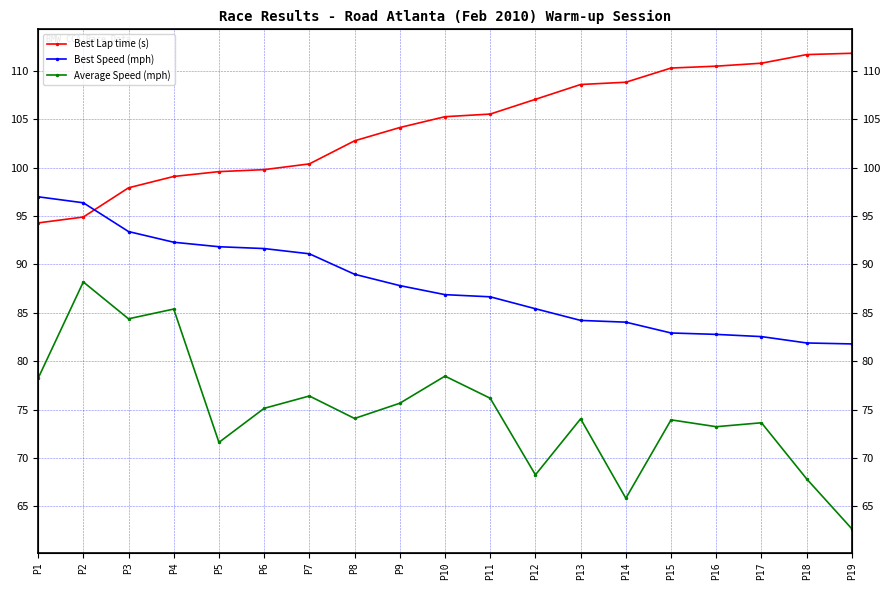

How many data points does each series have?

19